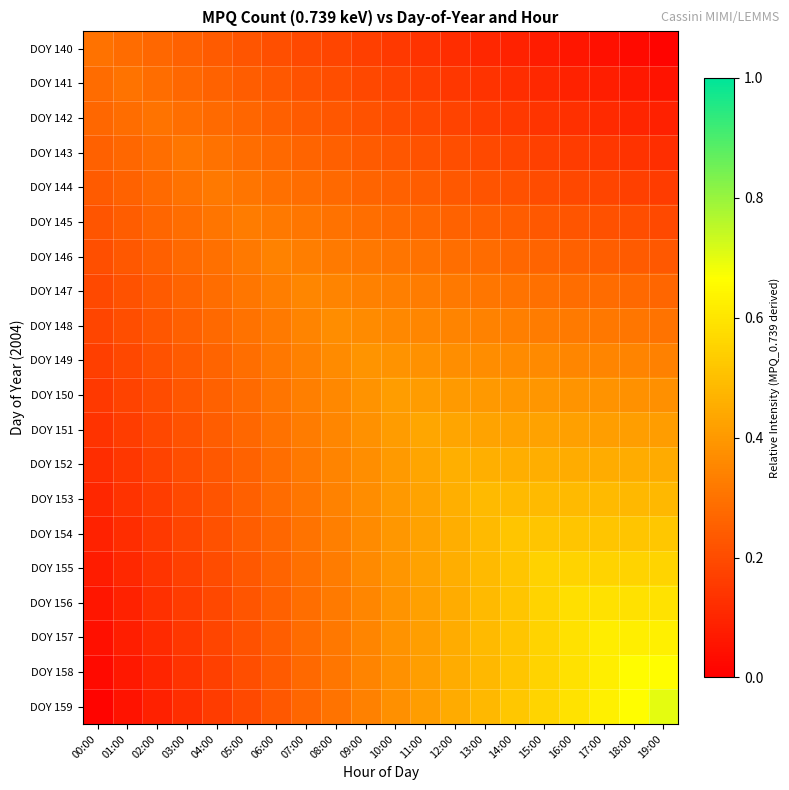

At which category does the chart reach its minimum across all series?

00:00